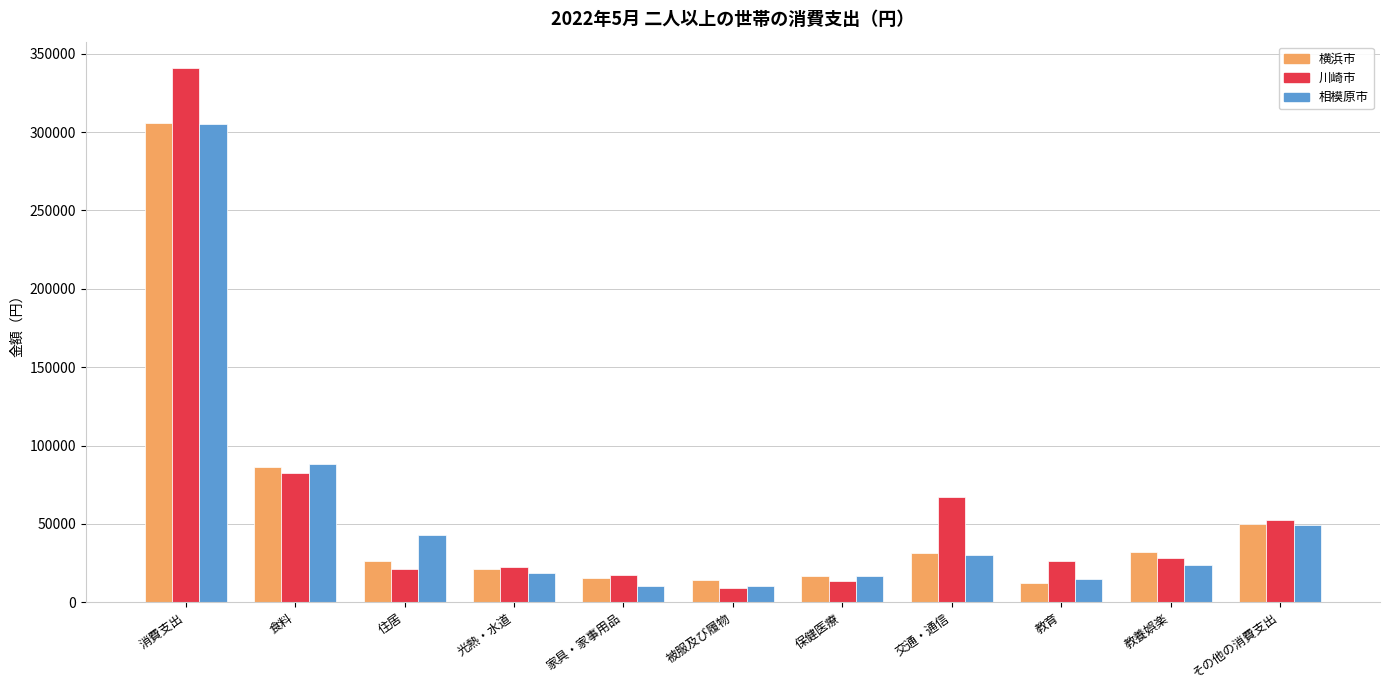

What is the label of the 3rd bar from the right?

教育